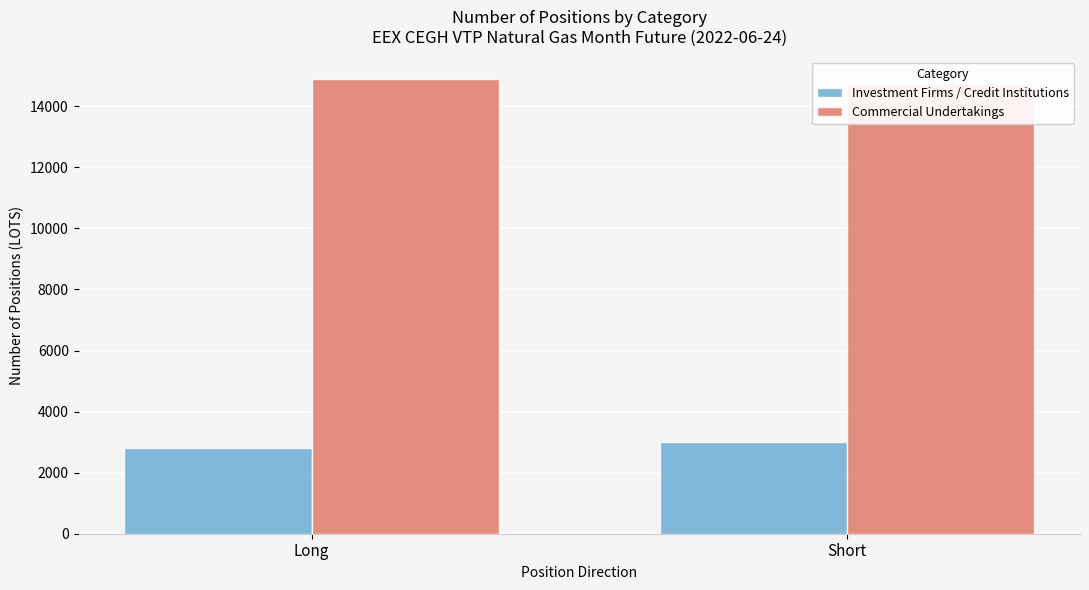

Where is Investment Firms / Credit Institutions nearest to the value 2907?

Long